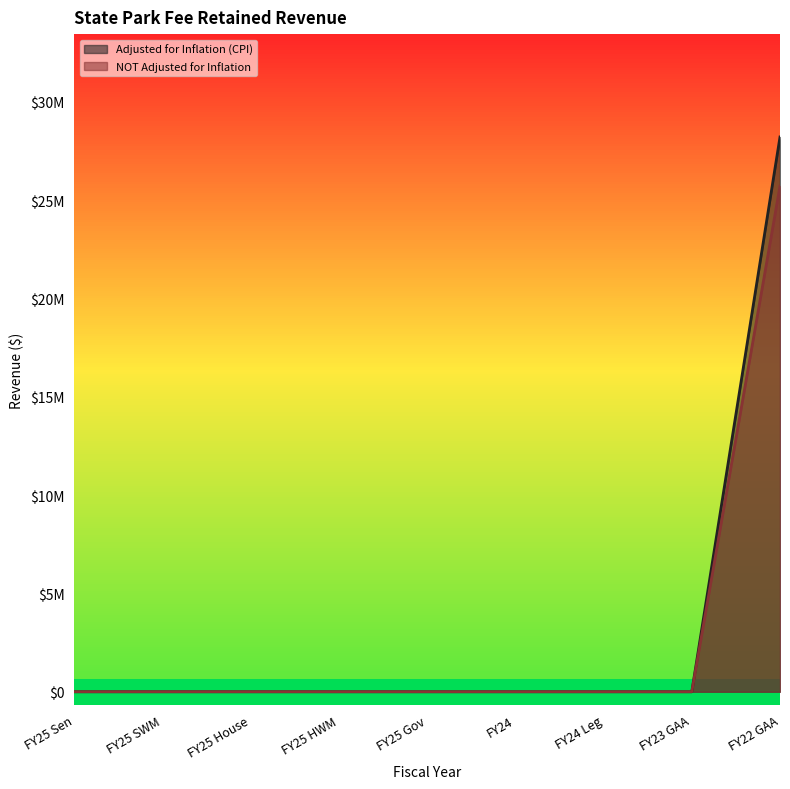

List the series in order of their overall mean, highest first.

Adjusted for Inflation (CPI), NOT Adjusted for Inflation